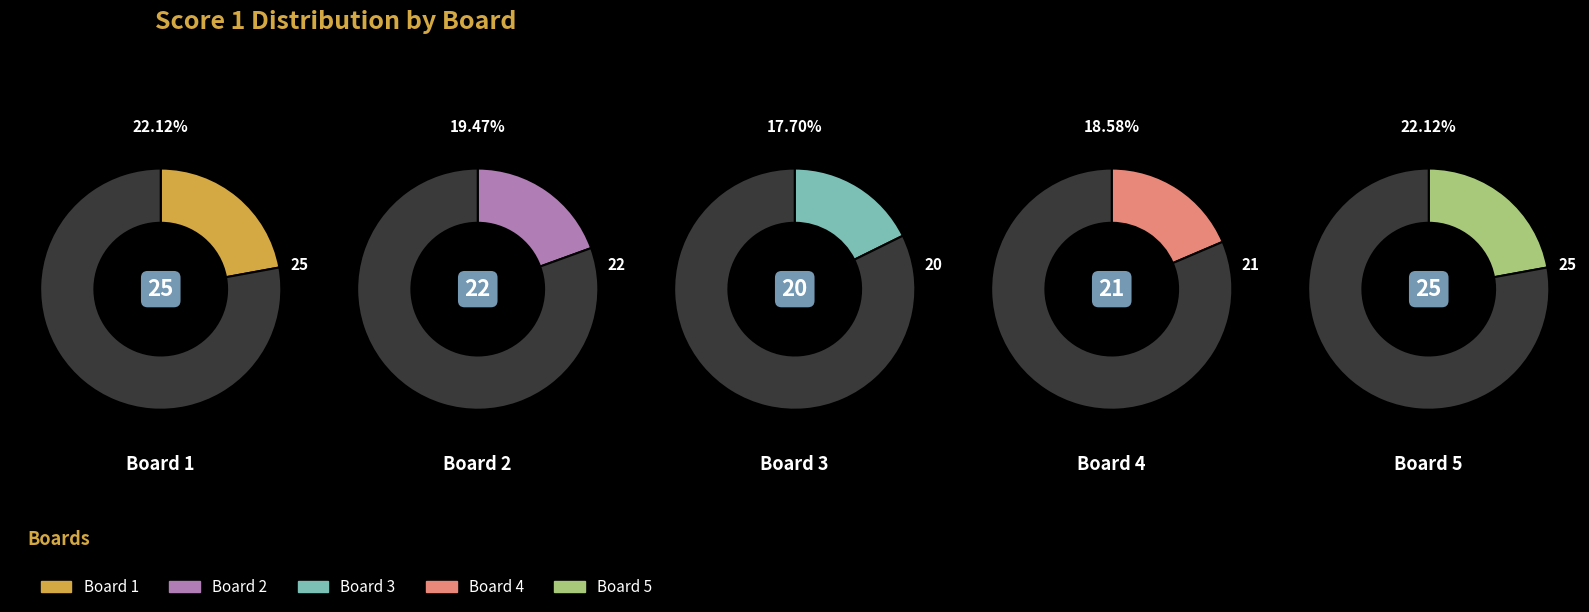

Which slice is the largest?

Board 1